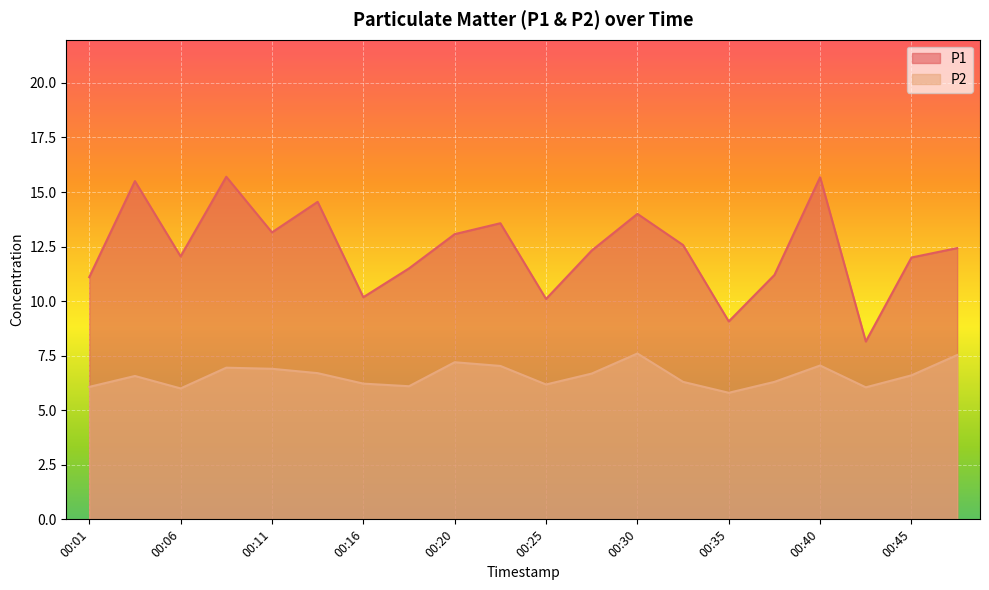

Is it true that P2 equals 7.0 at 00:08?

True